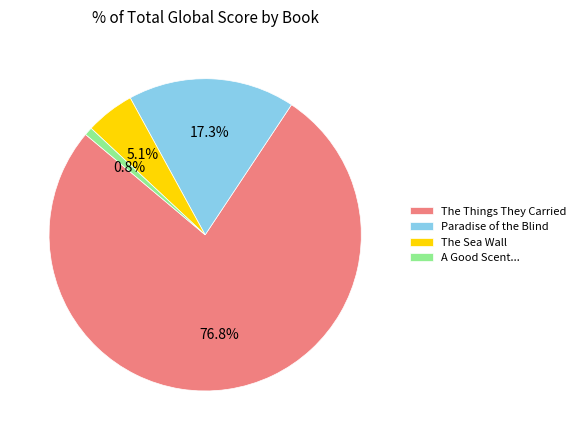

What is the largest slice in the pie chart?

The Things They Carried